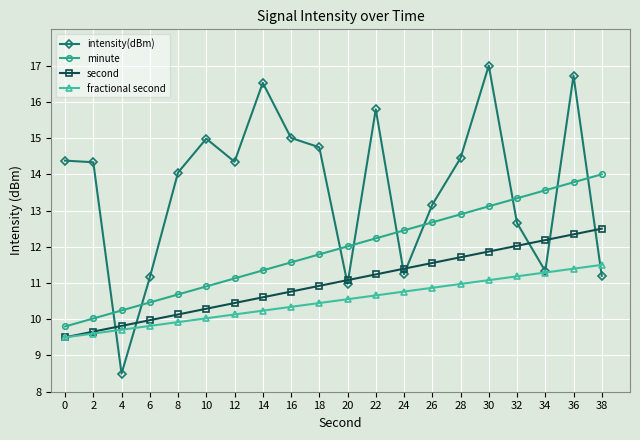

The second series shows 12.5 at 38. True or false?

True